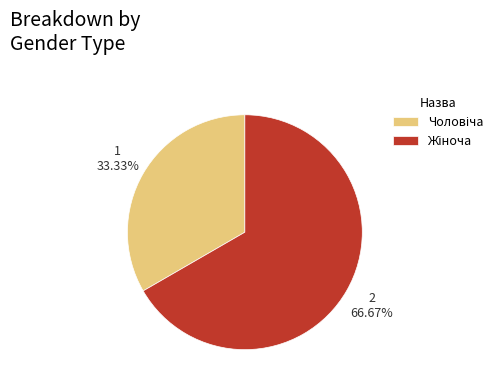

Does any single category account for the majority?

Yes